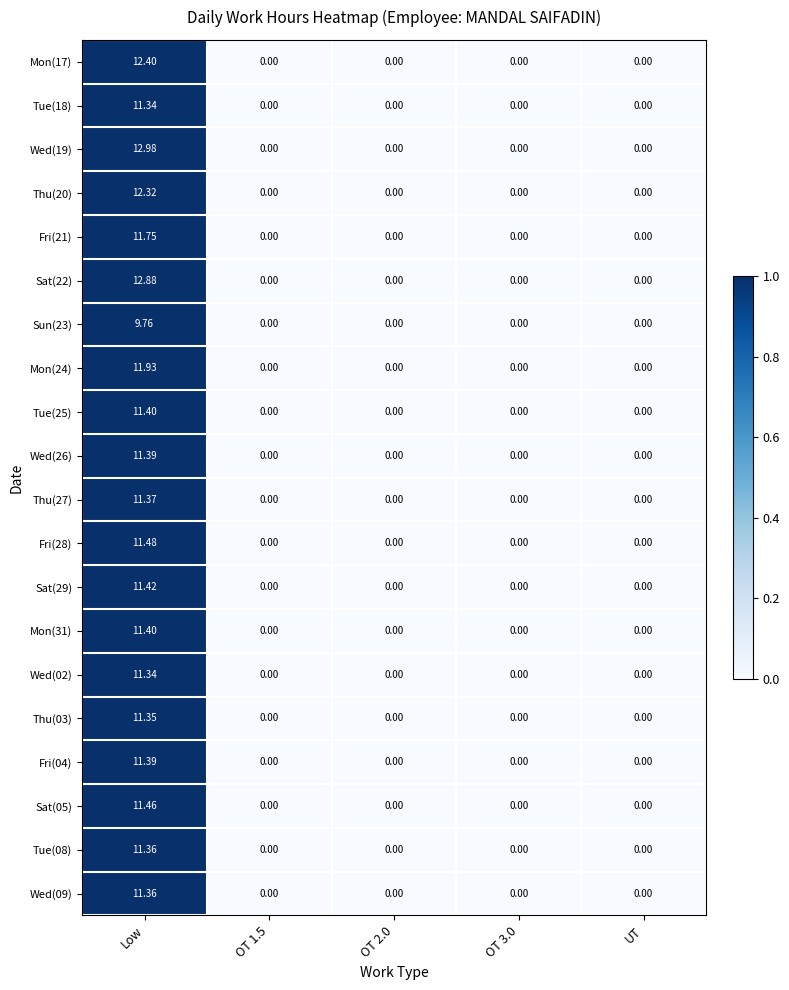

Which category has the highest value in the Wed(26) series?

Low